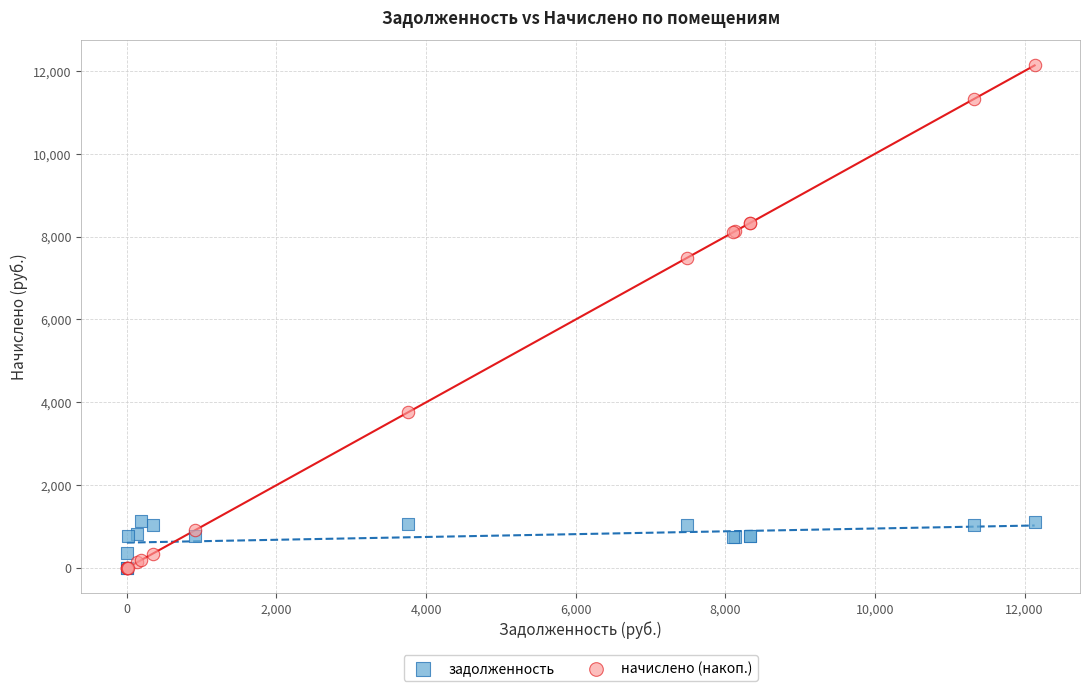

Across all series, what Y value is closest to 6067?

7481.8